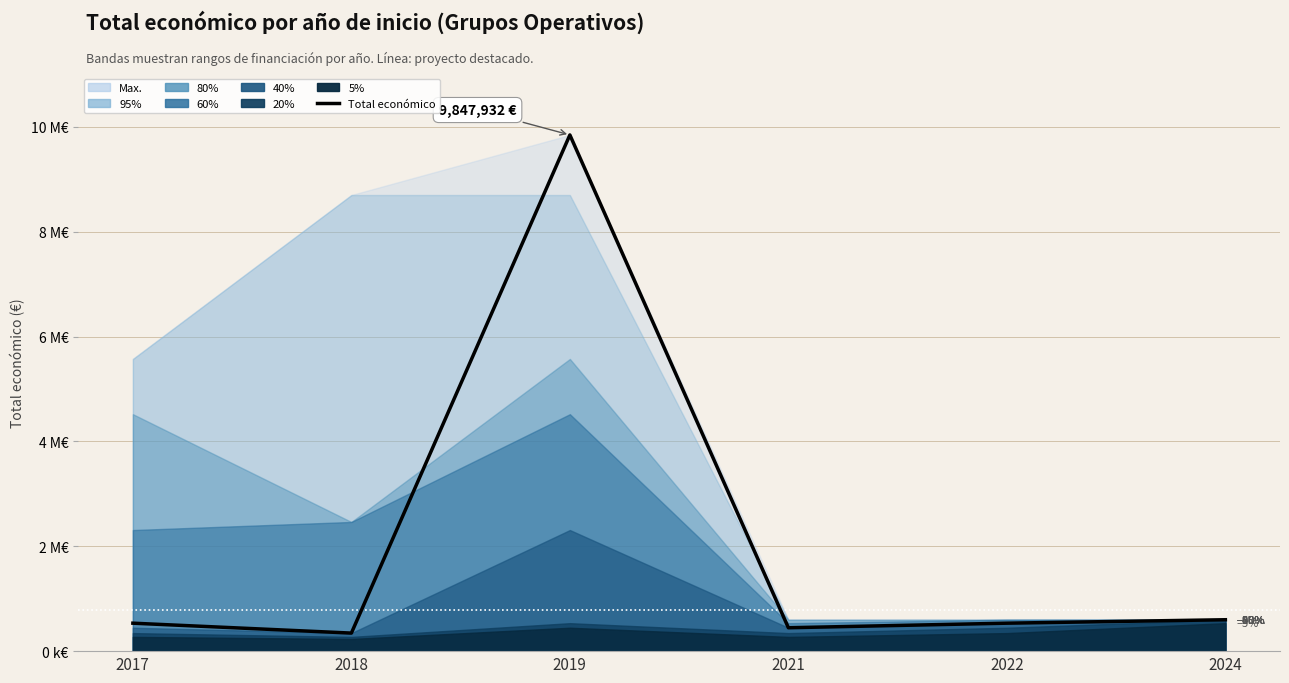

Reading left to right, list all the values displayed in this chart.

533449	344243	9847932	446440	533449	599262